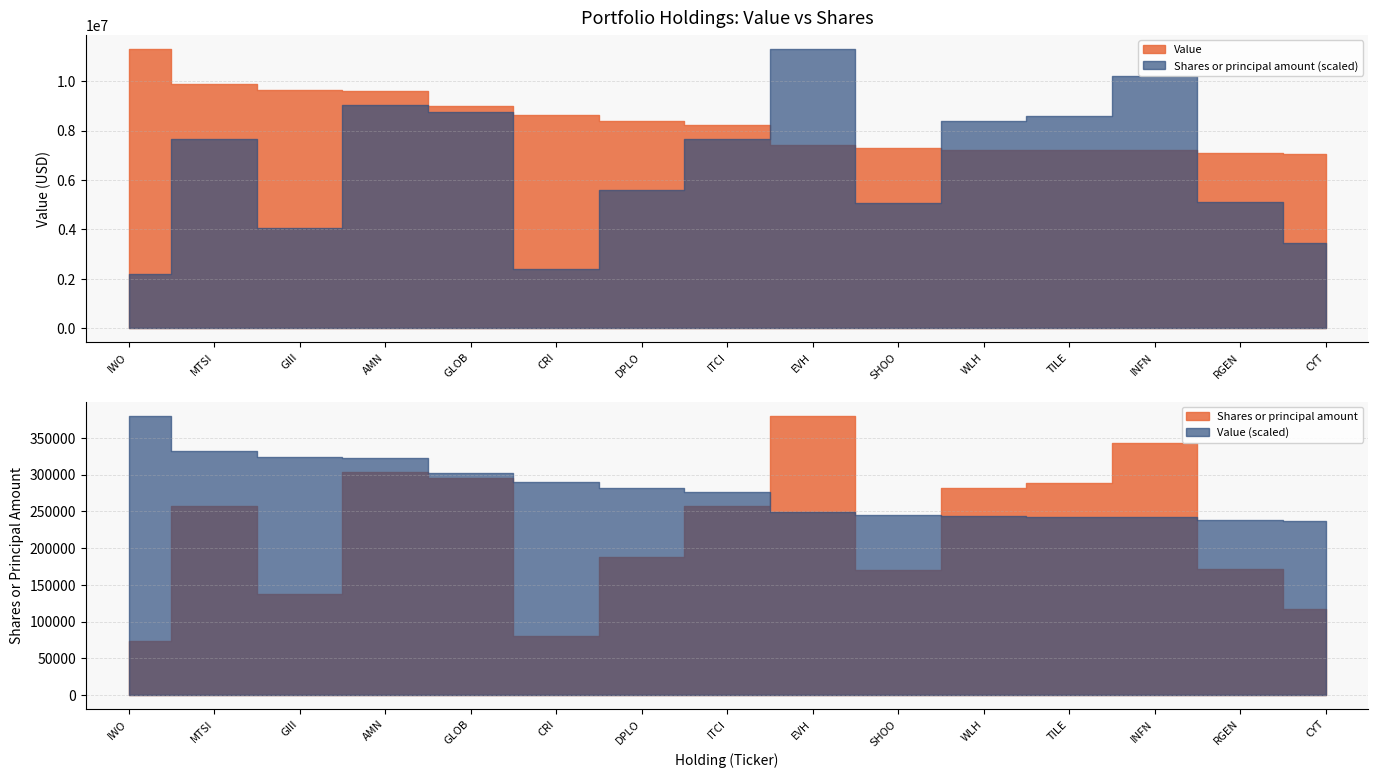

What are all the series names shown in the legend?

Value, Shares or principal amount